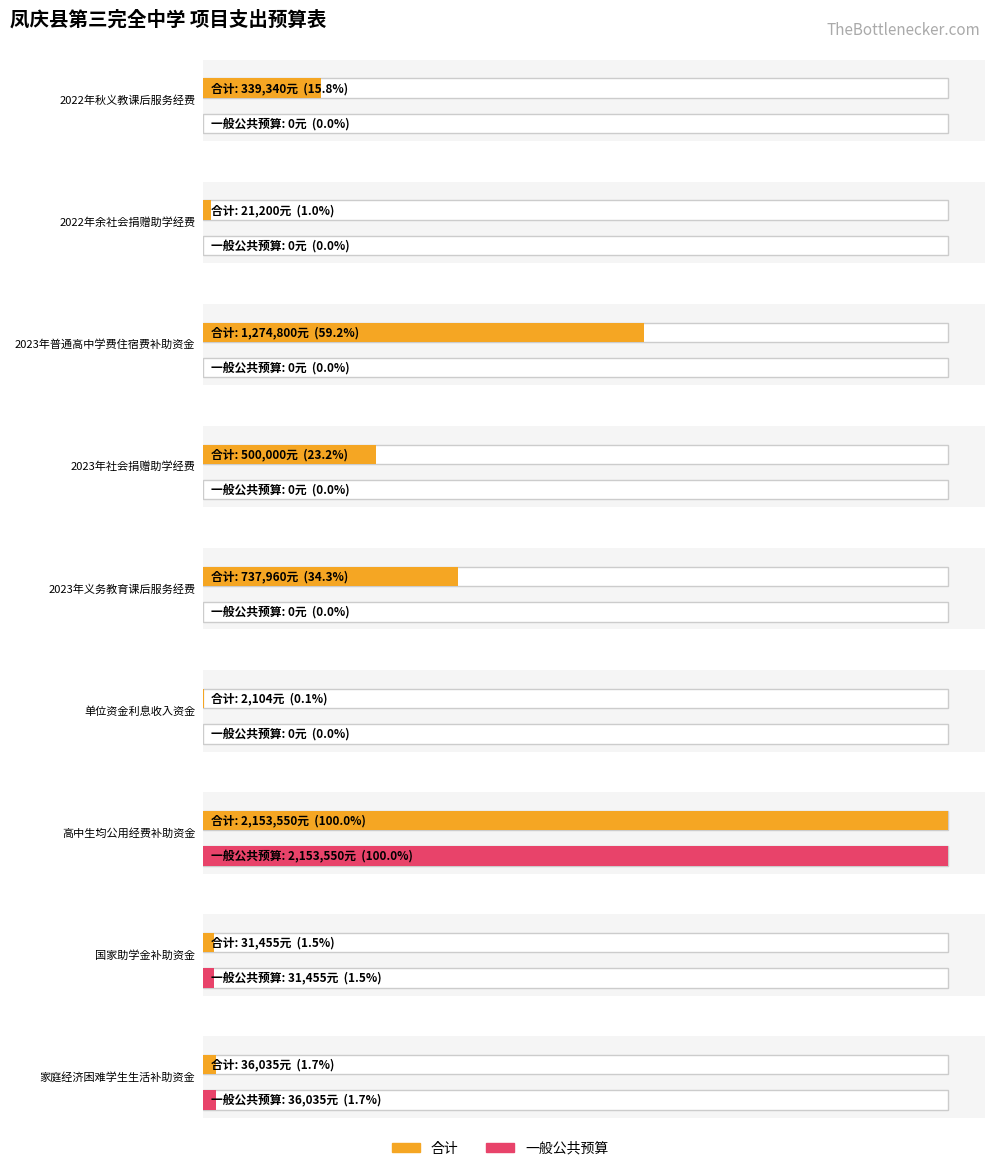

Which category has the lowest value in the 合计 series?

单位资金利息收入资金